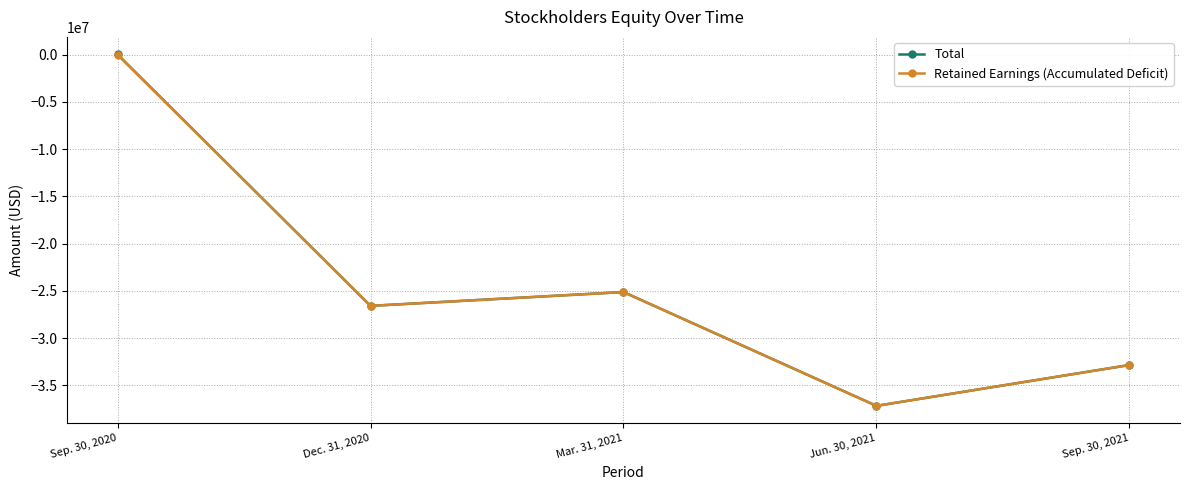

Reading left to right, extract all data points from this chart.

Total: 23955	-26593675	-25130460	-37178467	-32854747
Retained Earnings (Accumulated Deficit): -1045	-26594308	-25131093	-37179100	-32855380